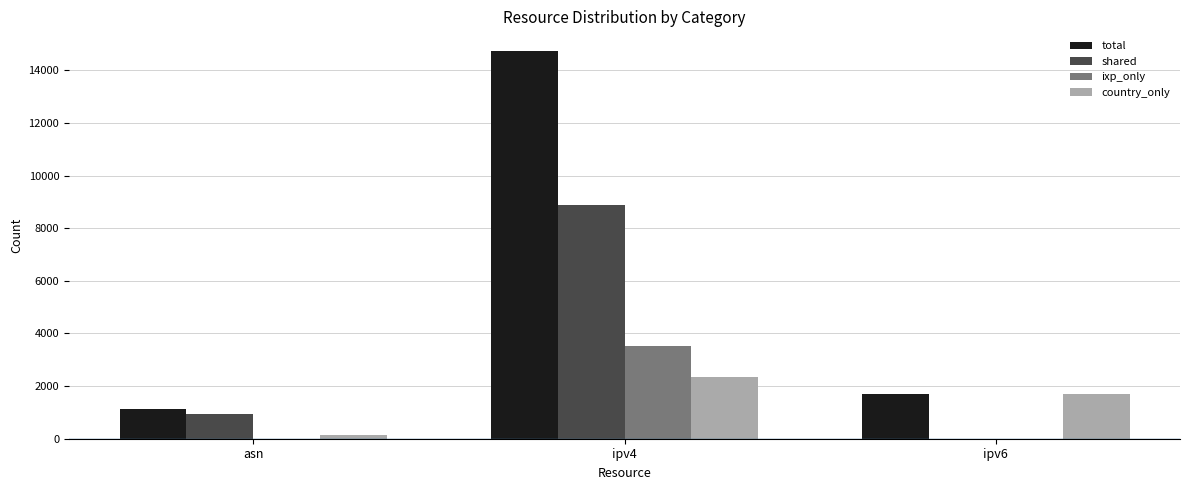

Which category has the highest value across all series?

ipv4